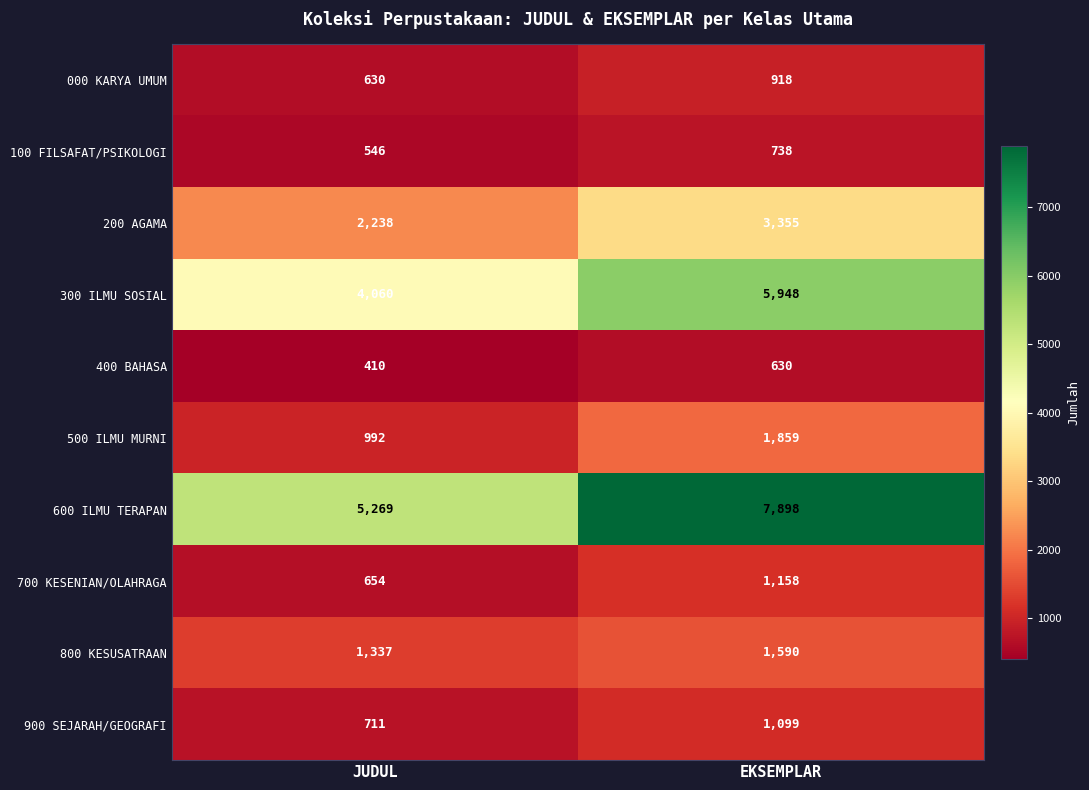

What is the approximate value of 100 FILSAFAT/PSIKOLOGI at JUDUL, to the nearest 5?

545